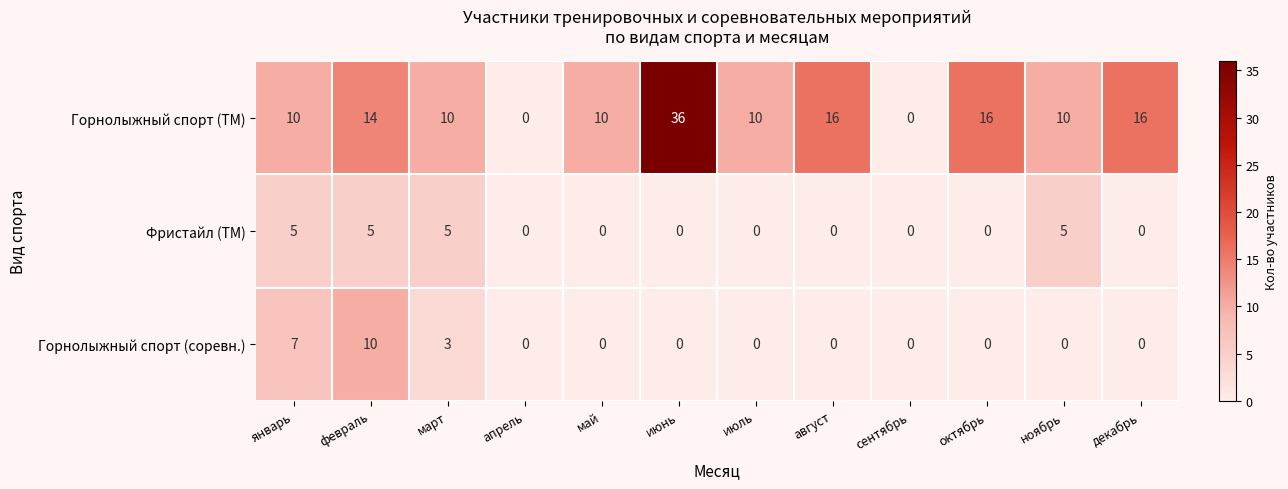

At which category is the sum across all series the highest?

июнь